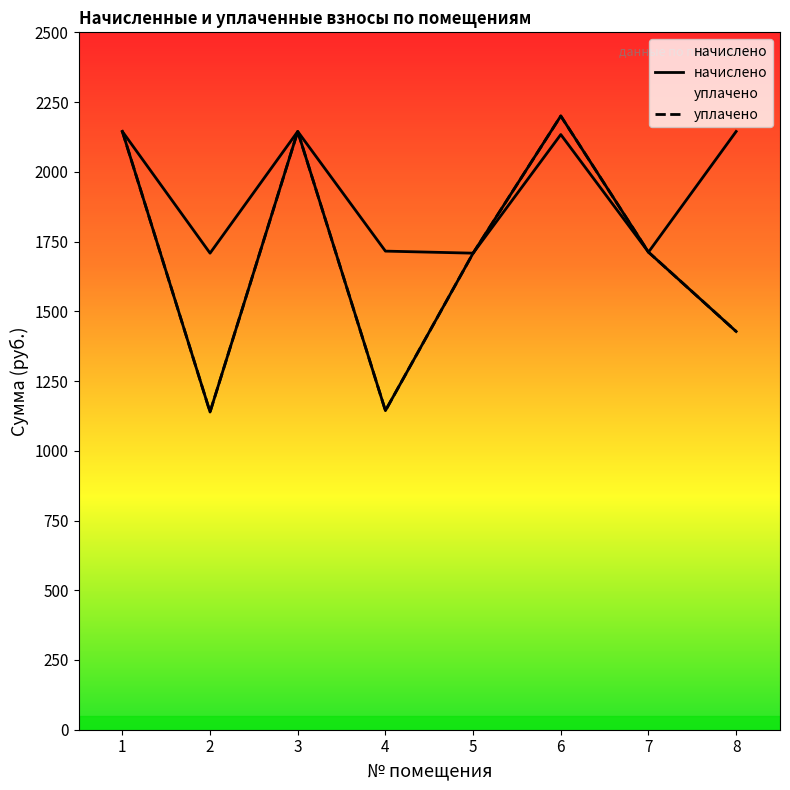

True or false: уплачено and начислено cross at least once.

False